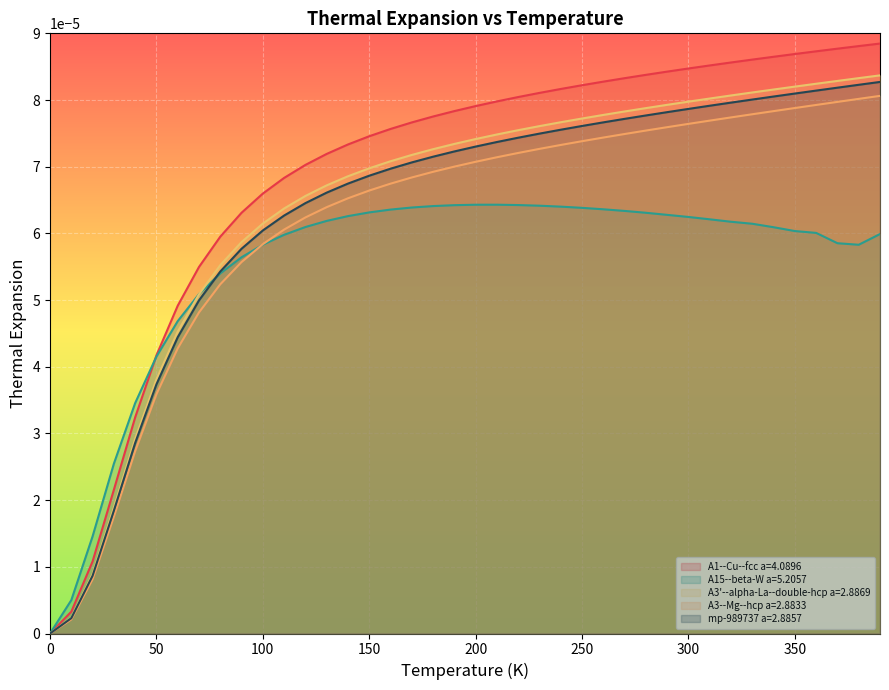

Which series has the largest total across all categories?

A1--Cu--fcc a=4.0896